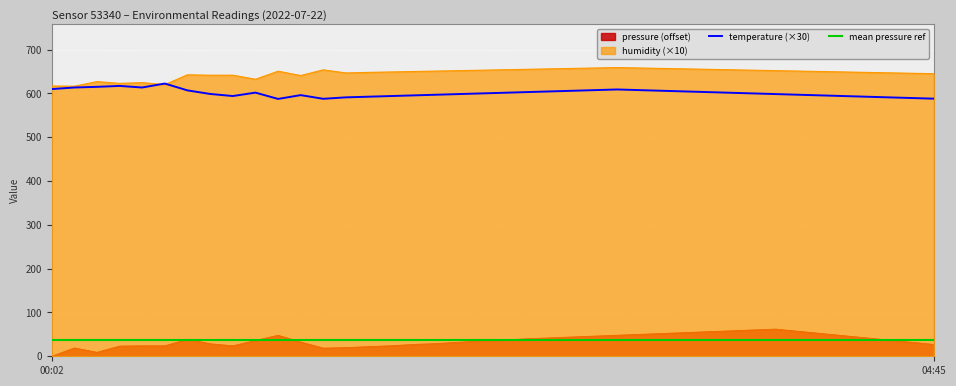

In temperature, how many points are lower than both neighbors (excluding endpoints)?

4